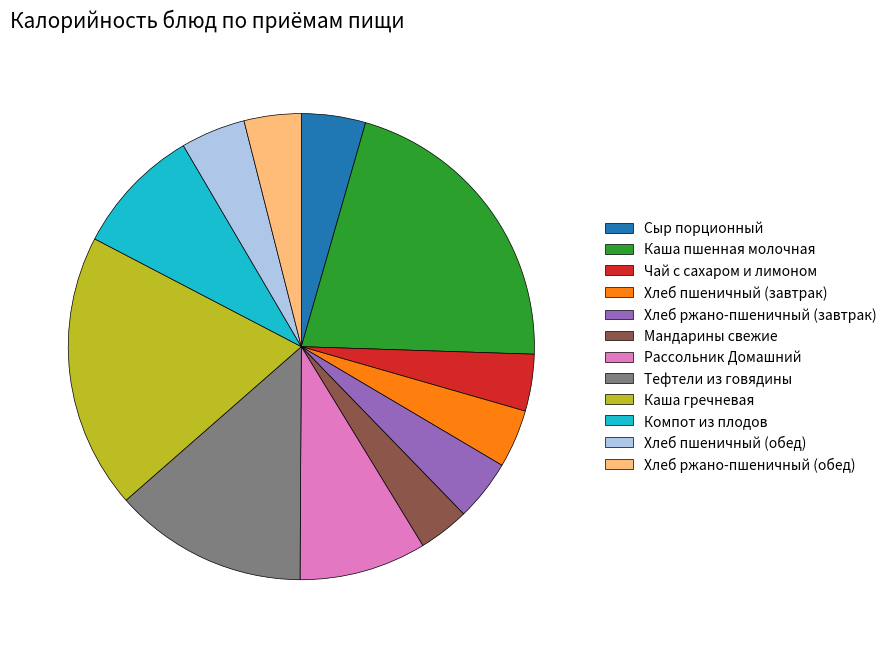

Which slice is the largest?

Каша пшенная молочная